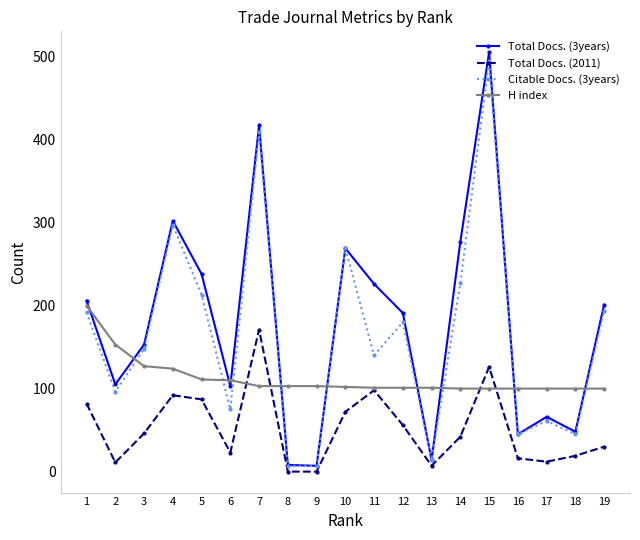

At which category does the chart reach its peak across all series?

15